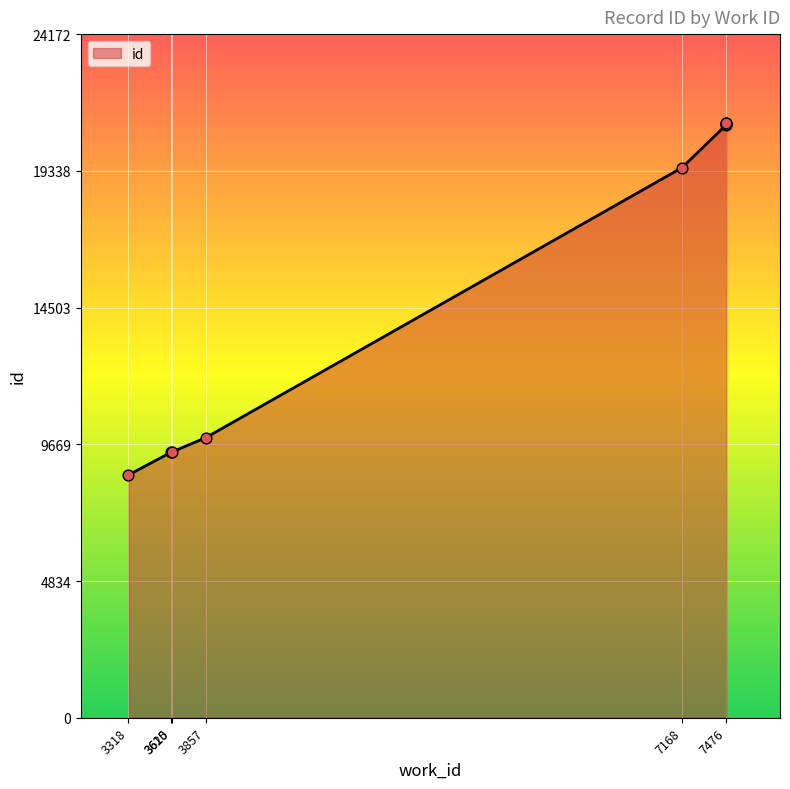

What is the change in value from 3318 to 7476?

+12405